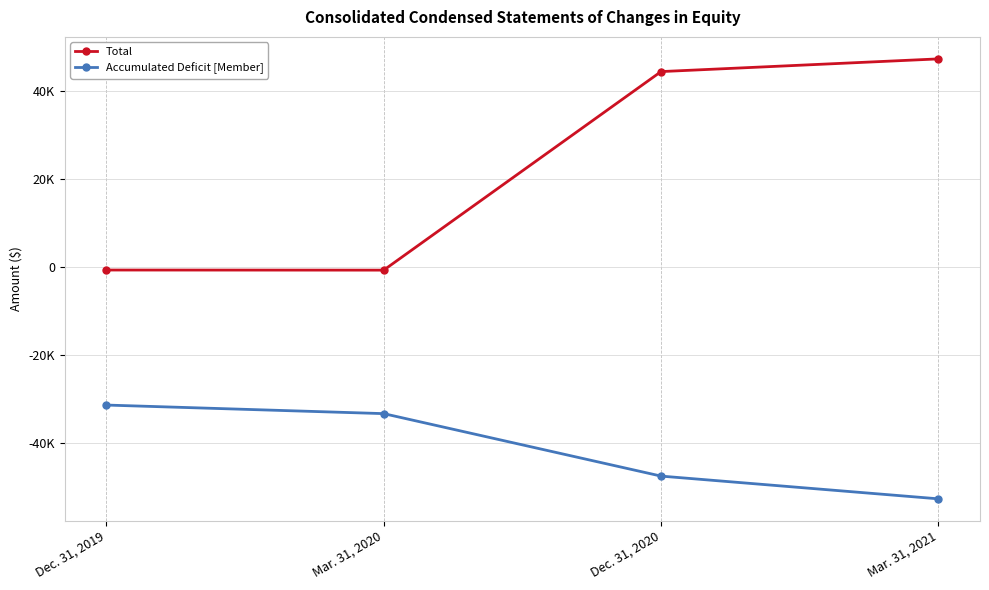

Which category has the highest value across all series?

Mar. 31, 2021